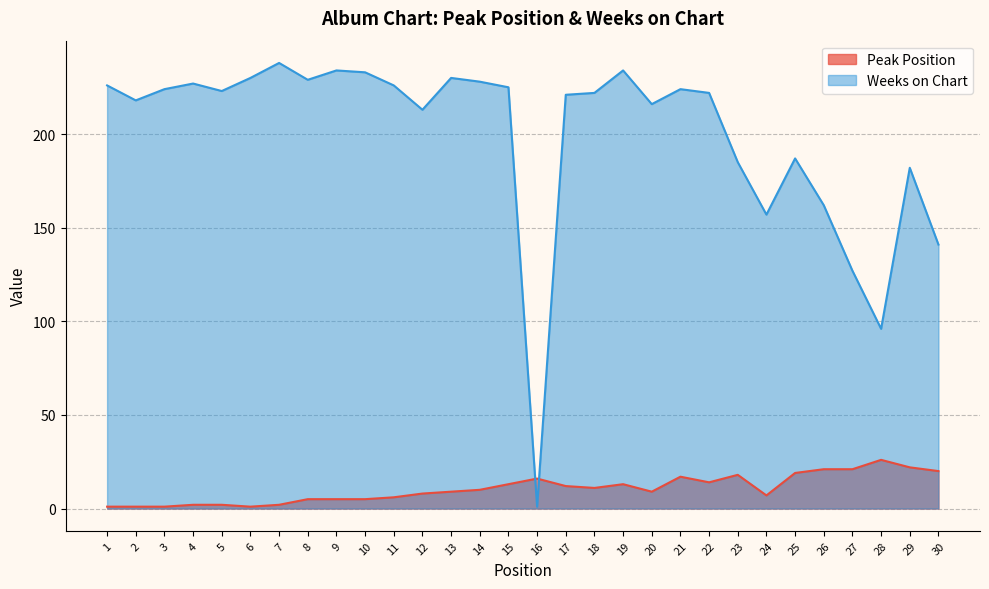

Where does the Weeks on Chart series first go above 223?

1